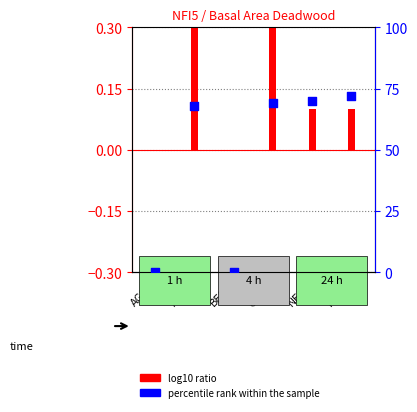

Which series contains the lowest Y value?

log10 ratio